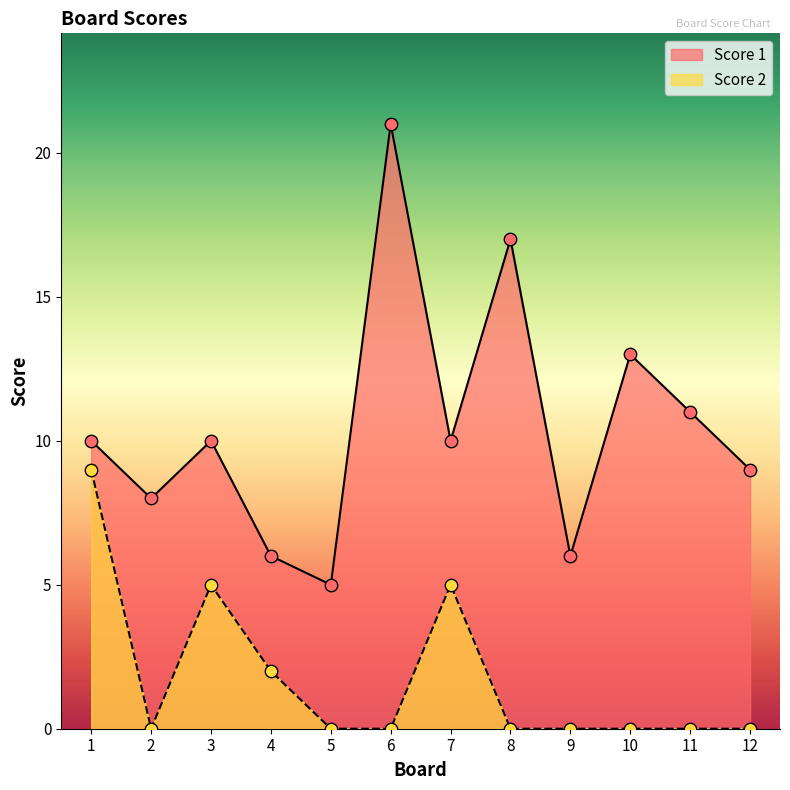

Which series has the largest total across all categories?

Score 1